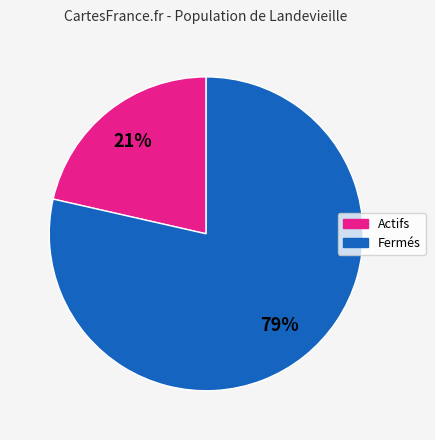

Count the number of slices in the pie.

2